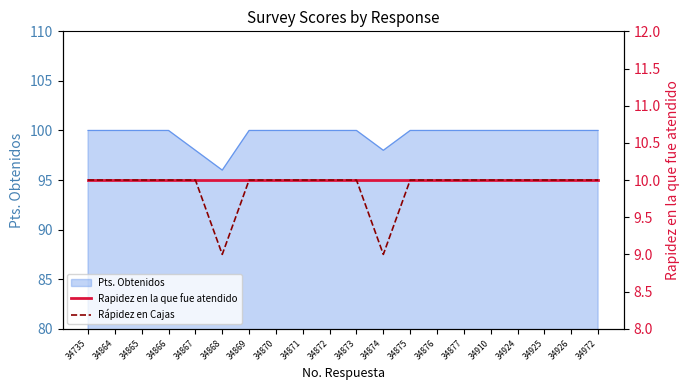

The Pts. Obtenidos series shows 21 at 34874. True or false?

False